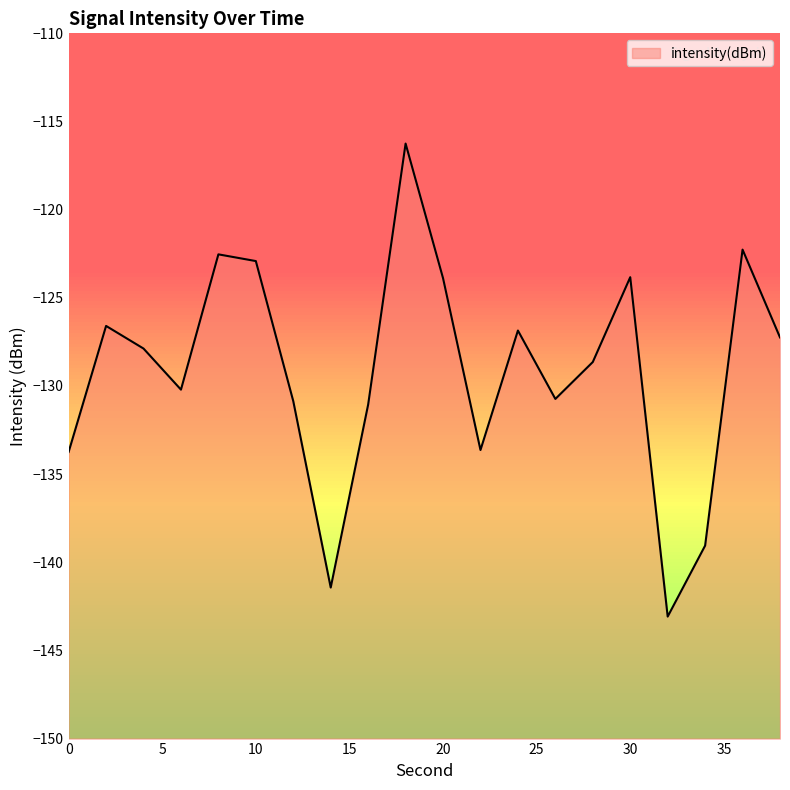

What is the approximate value at 4?

-127.9